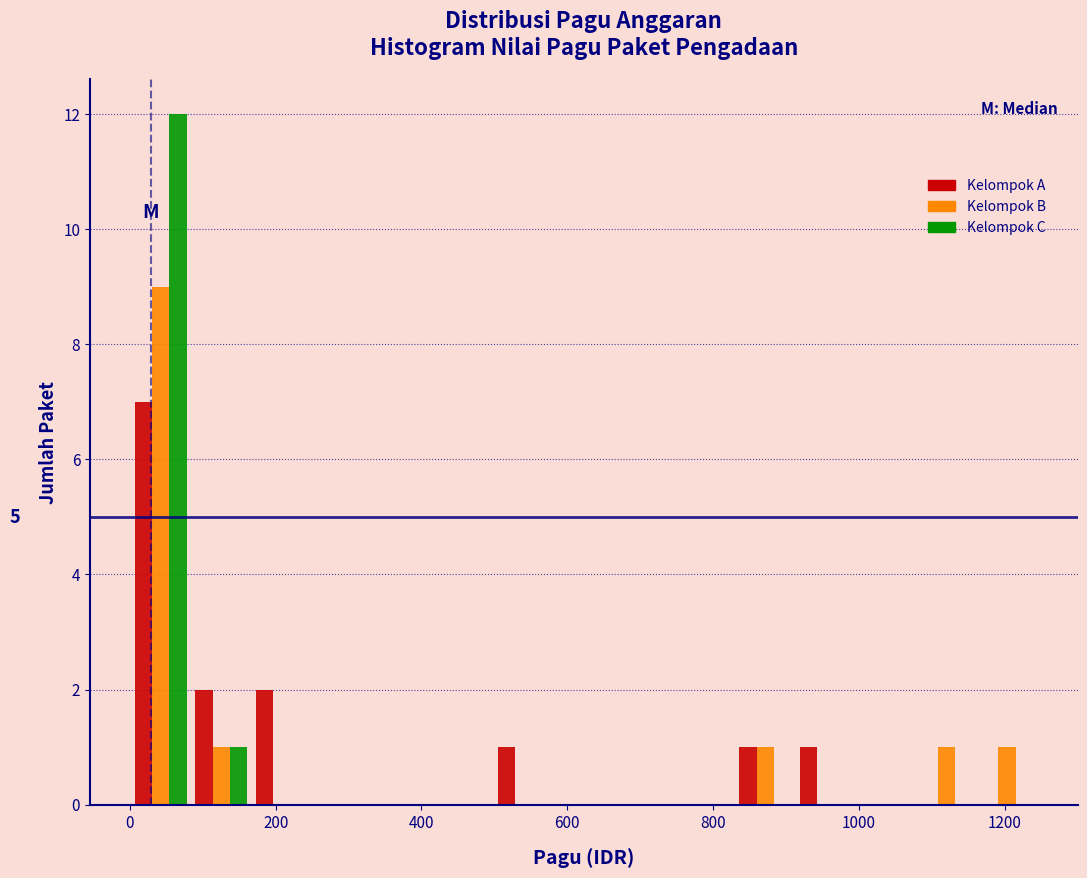

In the Kelompok B series, which range on the x-axis has the tallest bar?

0 to 80